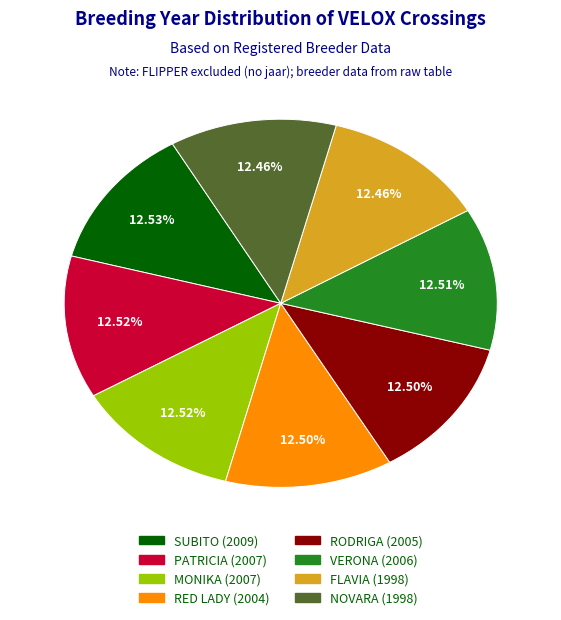

Does VERONA (2006) represent more than half of the total?

No